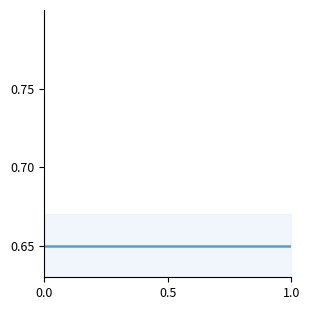

Where is the first local maximum for io_index?

-1